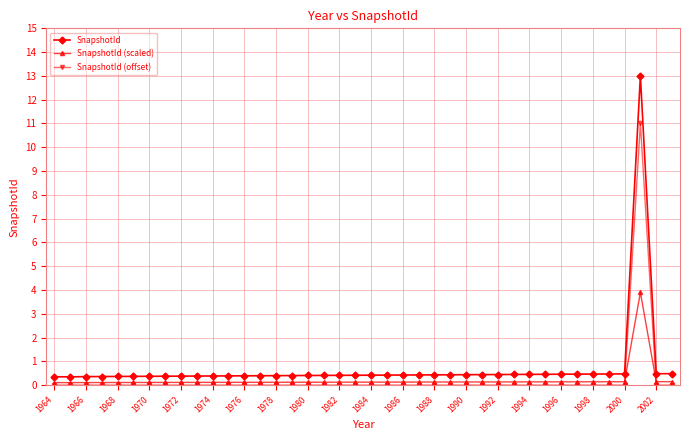

What is the value of the SnapshotId point at the 35th from the left?

0.5